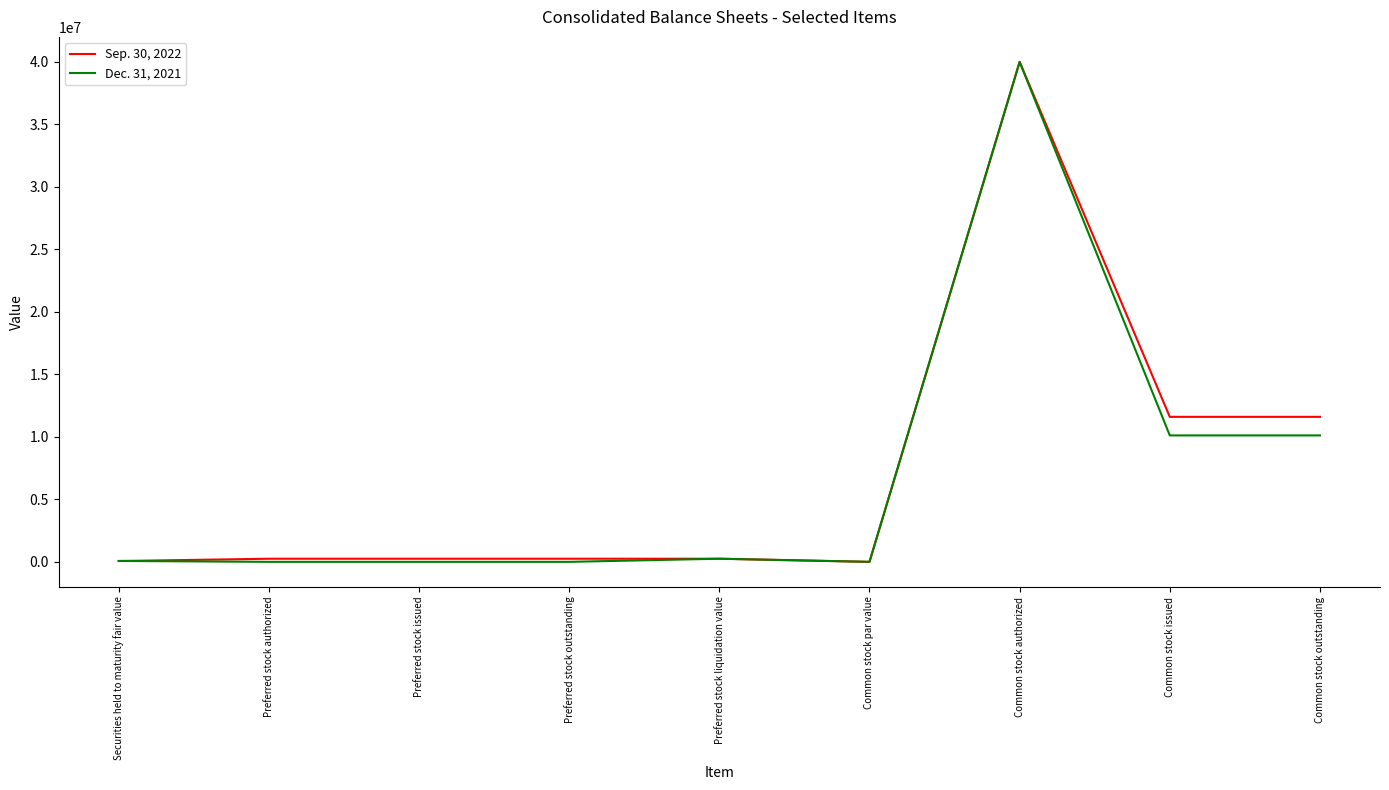

List the series in order of their overall mean, lowest first.

Dec. 31, 2021, Sep. 30, 2022